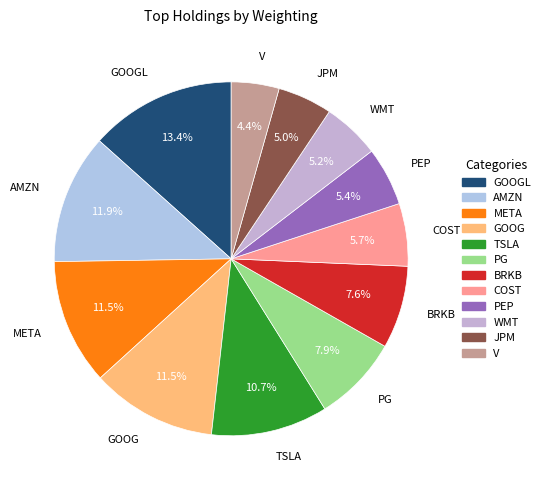

Which slice is the largest?

GOOGL